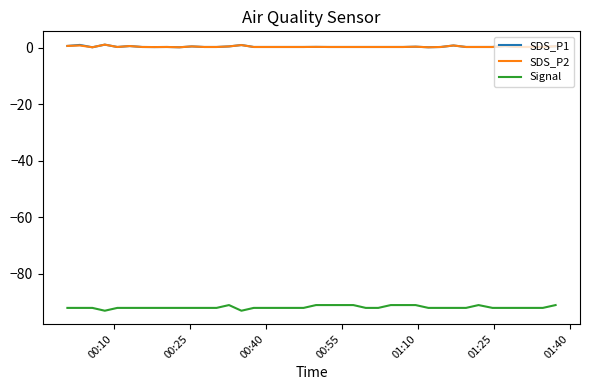

What are all the series names shown in the legend?

SDS_P1, SDS_P2, Signal